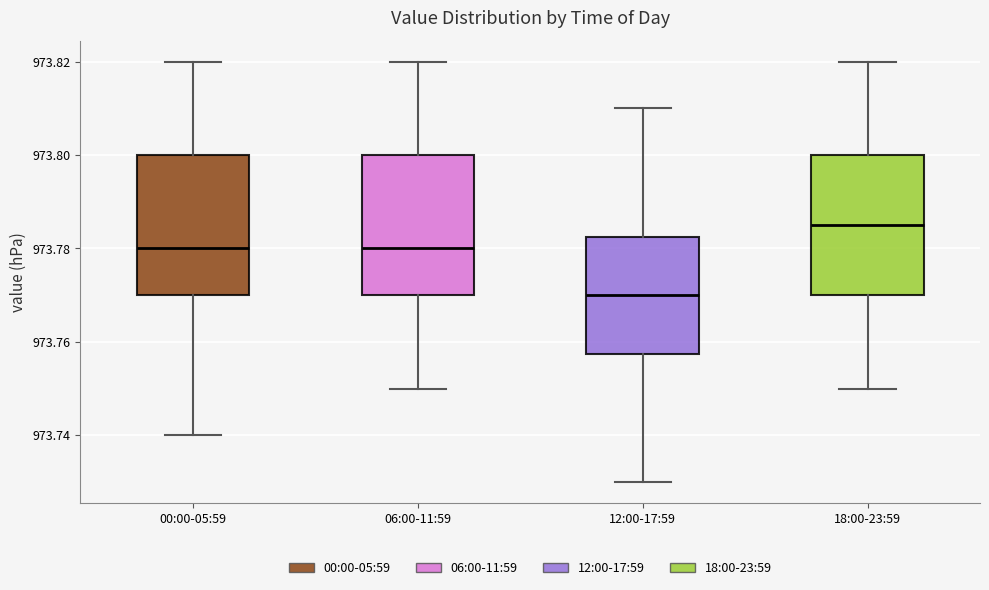

Where does the median line of the box for 00:00-05:59 sit on the y-axis? The values are not printed on the chart, so give them approximately, as read against the axis.

973.780